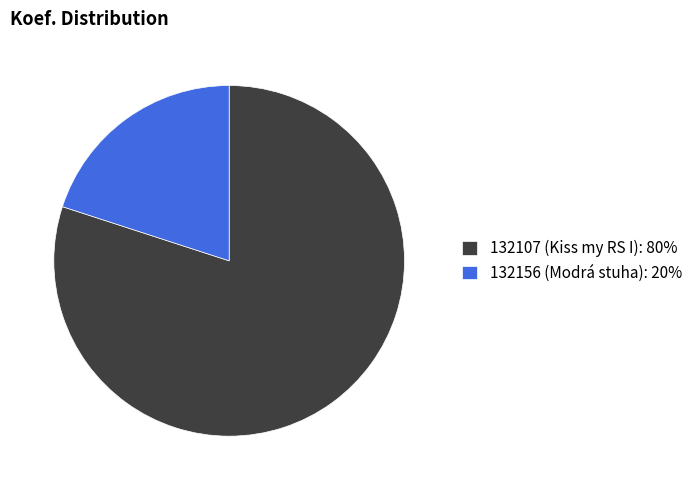

Does 132156 (Modrá stuha) account for over 50% of the chart?

No